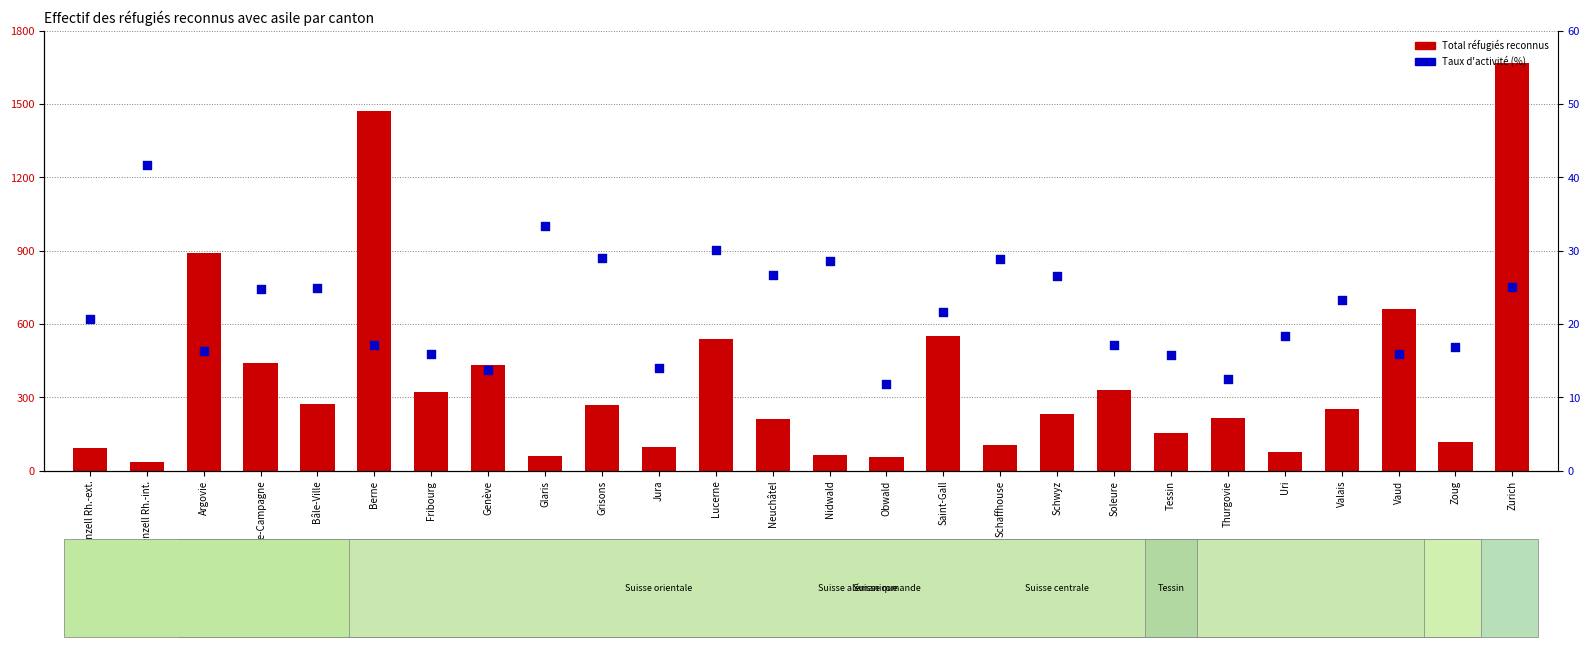

Which series has the largest total across all categories?

Total réfugiés reconnus